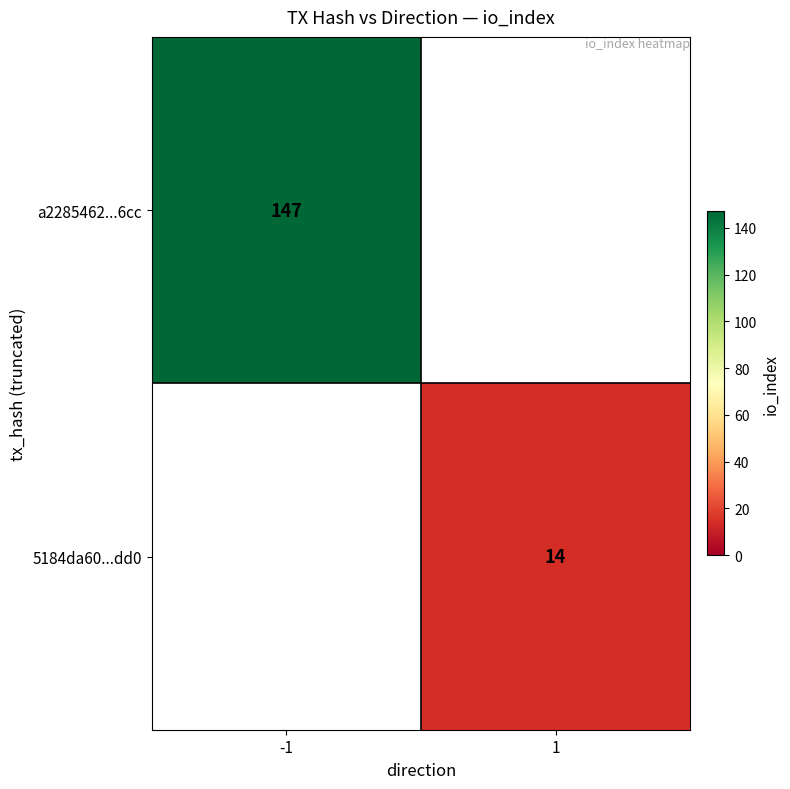

True or false: 5184da60...dd0 has a value of 14 at 1.

True